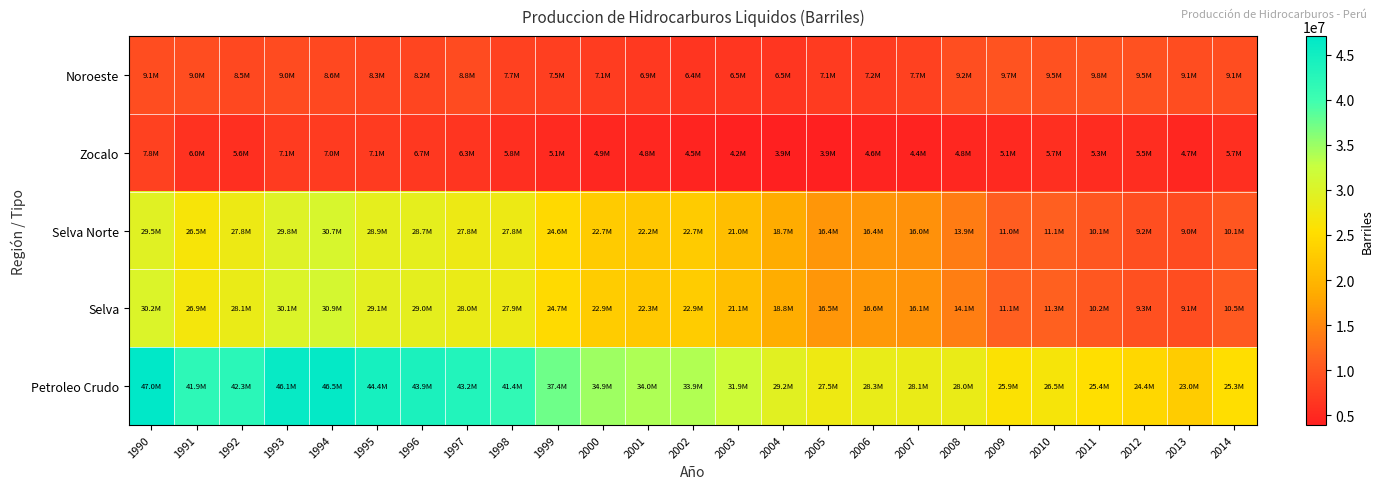

Reading left to right, extract all data points from this chart.

Noroeste: 1990=9065200	1991=8994900	1992=8549800	1993=8961100	1994=8609000	1995=8274700	1996=8230000	1997=8811425	1998=7725580	1999=7537553	2000=7139407	2001=6874444	2002=6442849	2003=6489987	2004=6533003	2005=7071074	2006=7157899	2007=7663976	2008=9158644	2009=9730614	2010=9527819	2011=9808375	2012=9545259	2013=9122610	2014=9112032
Zocalo: 1990=7783100	1991=5982600	1992=5631400	1993=7058000	1994=6973300	1995=7093500	1996=6707700	1997=6322611	1998=5750941	1999=5147210	2000=4873719	2001=4777294	2002=4526209	2003=4238266	2004=3931075	2005=3921643	2006=4555777	2007=4366840	2008=4805579	2009=5074909	2010=5736639	2011=5332014	2012=5527280	2013=4722587	2014=5716688
Selva Norte: 1990=29482400	1991=26451400	1992=27818400	1993=29804400	1994=30661800	1995=28850000	1996=28741800	1997=27812403	1998=27765932	1999=24561053	2000=22694009	2001=22179303	2002=22741120	2003=21008621	2004=18657086	2005=16402616	2006=16426461	2007=15953149	2008=13885691	2009=10956801	2010=11099386	2011=10081373	2012=9168412	2013=8961455	2014=10070480
Selva: 1990=30201400	1991=26920800	1992=28116500	1993=30072800	1994=30885300	1995=29074900	1996=28971500	1997=28023075	1998=27940657	1999=24735868	2000=22878284	2001=22341595	2002=22893278	2003=21144363	2004=18780254	2005=16548134	2006=16600615	2007=16115621	2008=14062858	2009=11121339	2010=11266803	2011=10246415	2012=9323037	2013=9110831	2014=10467075
Petroleo Crudo: 1990=47049700	1991=41898300	1992=42297700	1993=46091900	1994=46467600	1995=44443100	1996=43909200	1997=43157111	1998=41417178	1999=37420631	2000=34891410	2001=33993333	2002=33862336	2003=31872616	2004=29244332	2005=27540851	2006=28314291	2007=28146437	2008=28027081	2009=25926862	2010=26531261	2011=25386804	2012=24395576	2013=22956028	2014=25295795